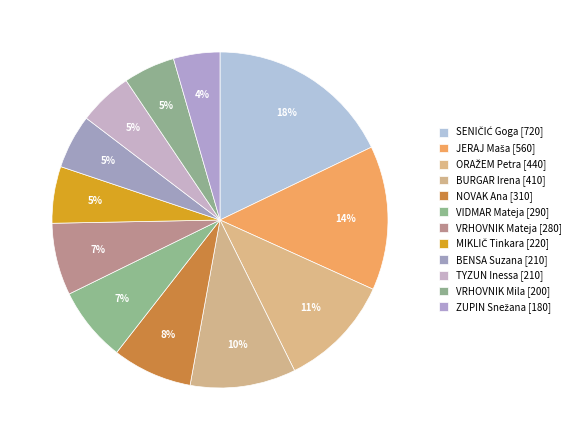

How many segments does this pie chart have?

12